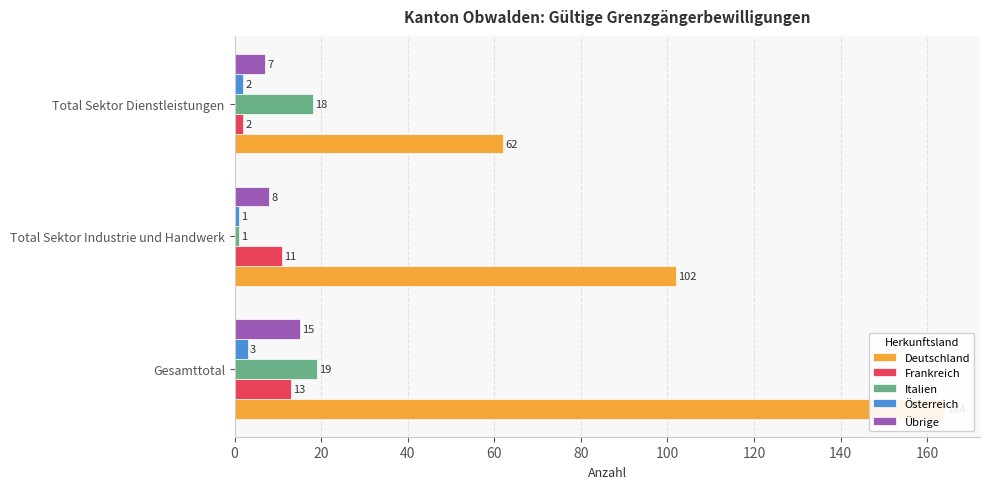

Are the bars grouped side by side (vs. stacked)?

Yes